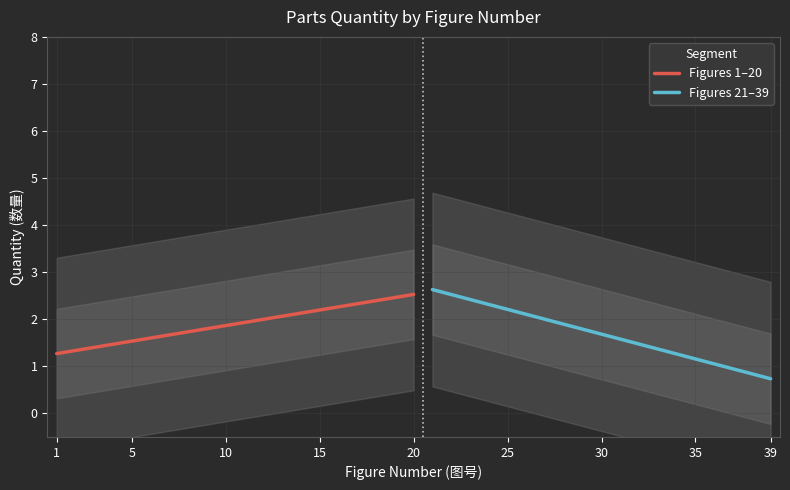

Is it true that Figures 1–20 equals 2.5 at 20?

True